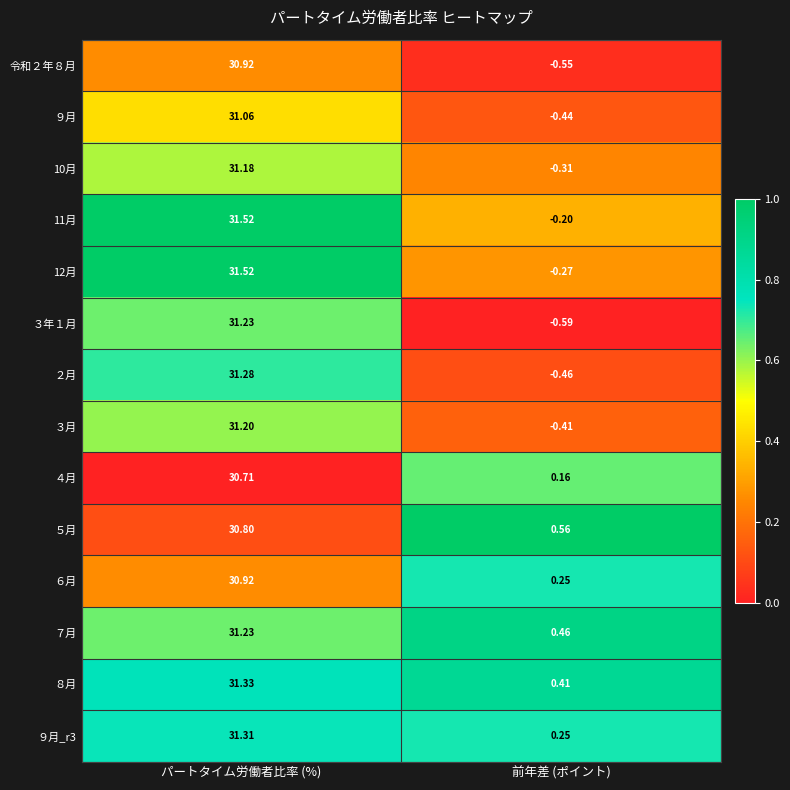

List the labels in order of 10月 value, smallest first.

前年差 (ポイント), パートタイム労働者比率 (%)